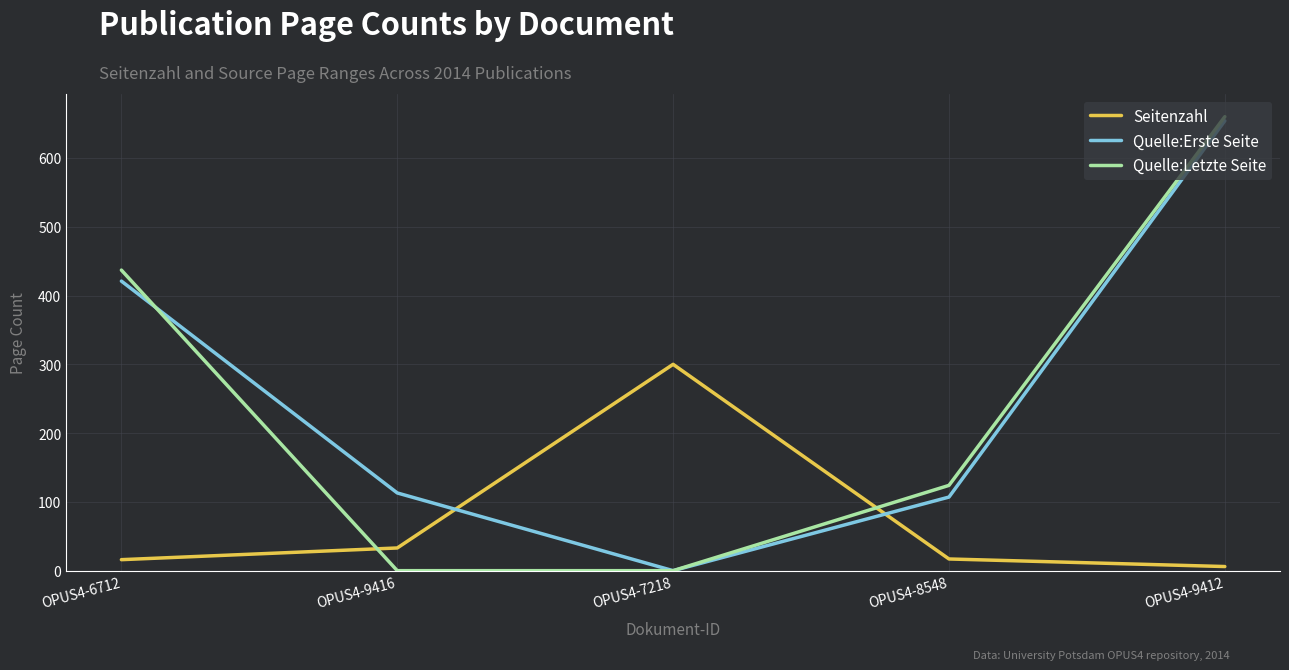

After their last crossing, which series has the higher values: Quelle:Erste Seite or Seitenzahl?

Quelle:Erste Seite